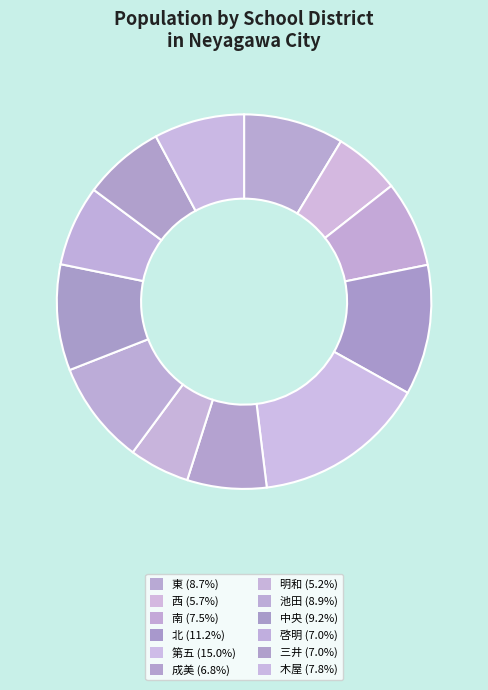

How many slices are in this pie chart?

12